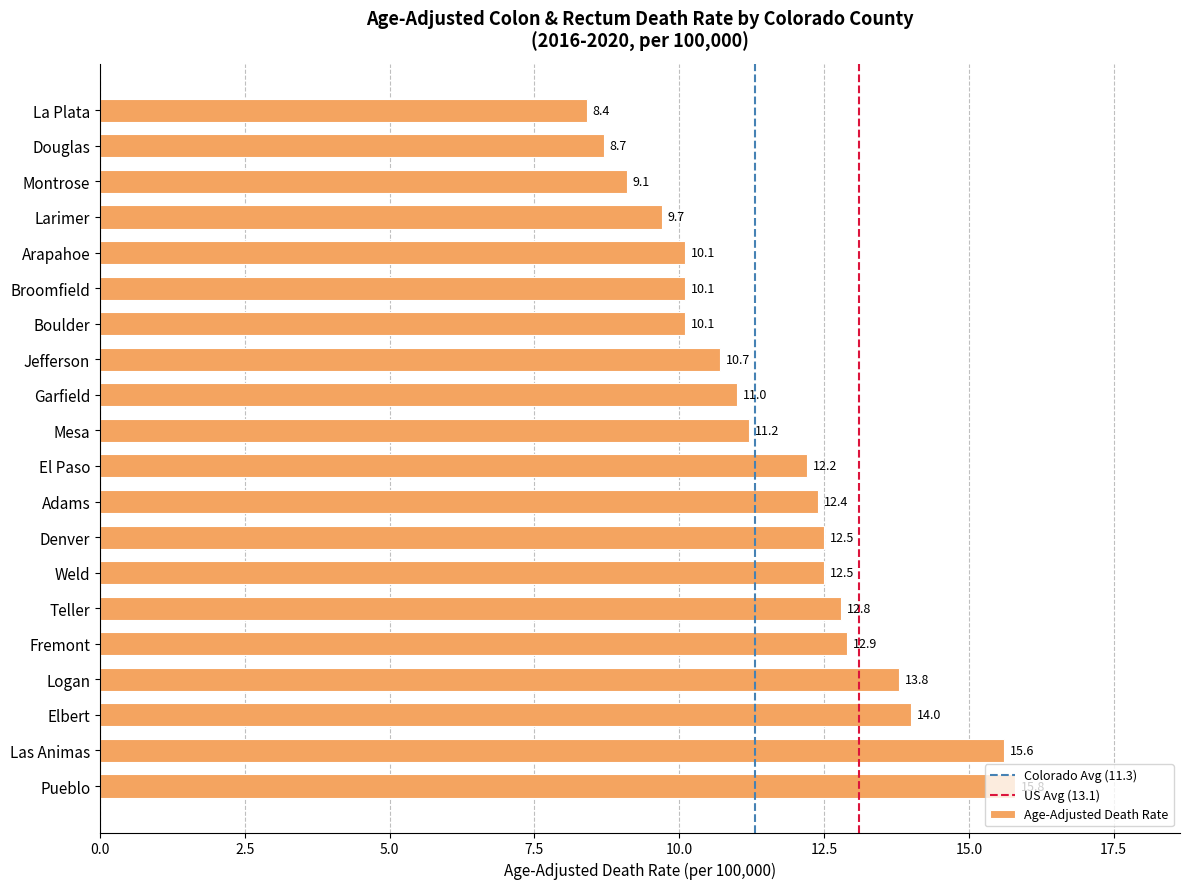

Count the number of categories in the chart.

20